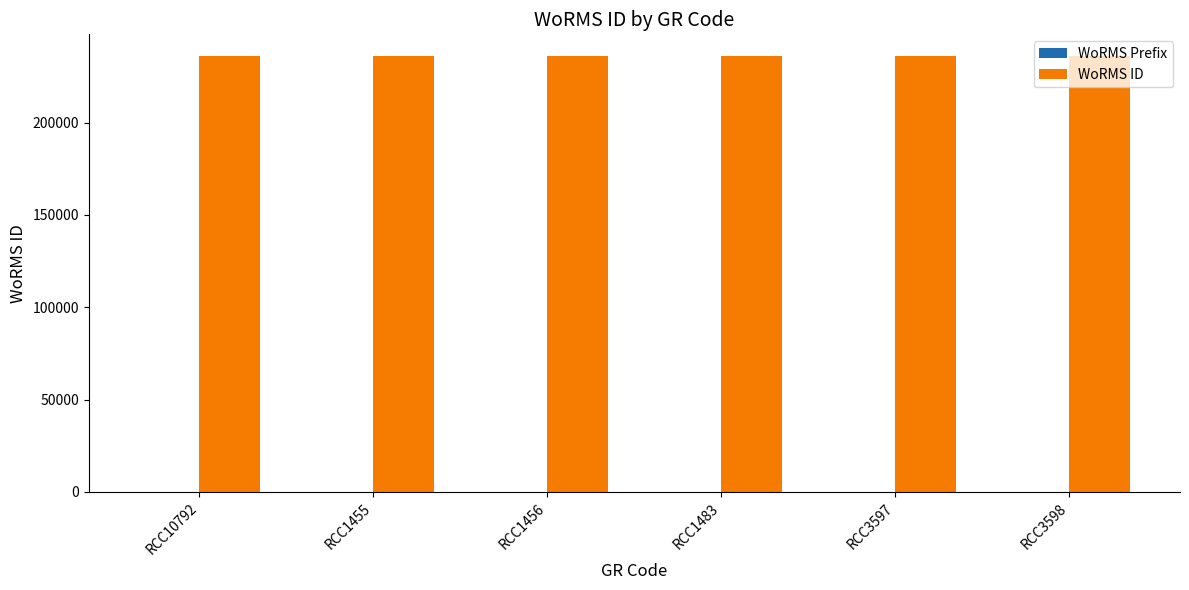

The WoRMS ID series shows 82443 at RCC1456. True or false?

False